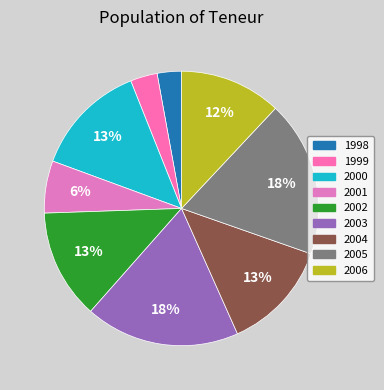

Is there any slice that represents more than half of the pie?

No